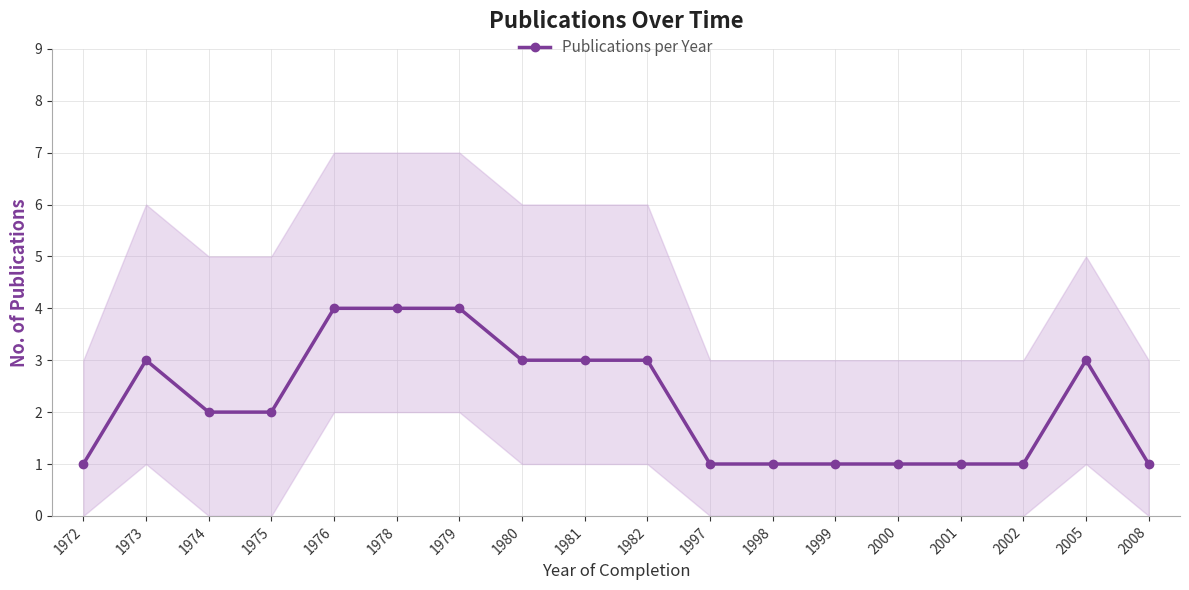

Does the chart display data point markers on the line(s)?

Yes